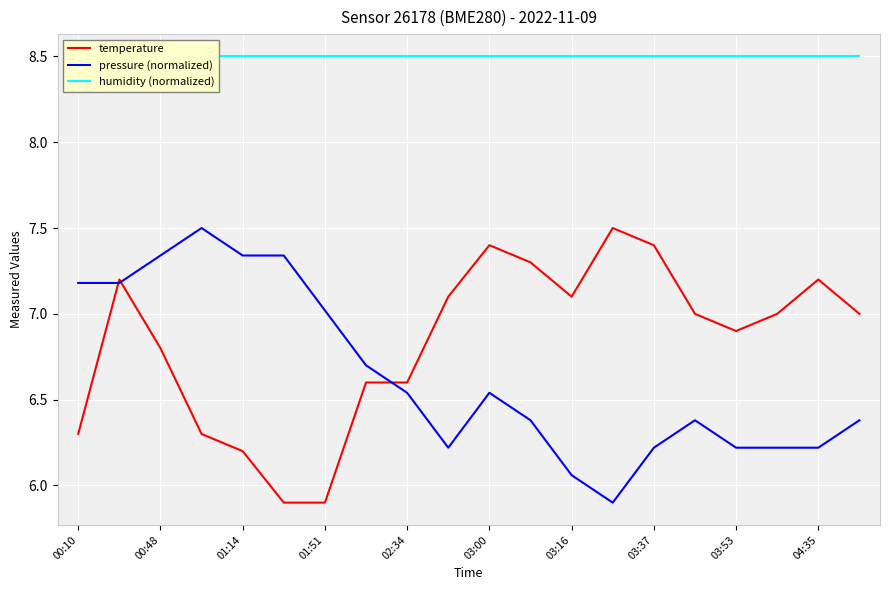

The pressure (normalized) series shows 6.2 at 04:35. True or false?

True